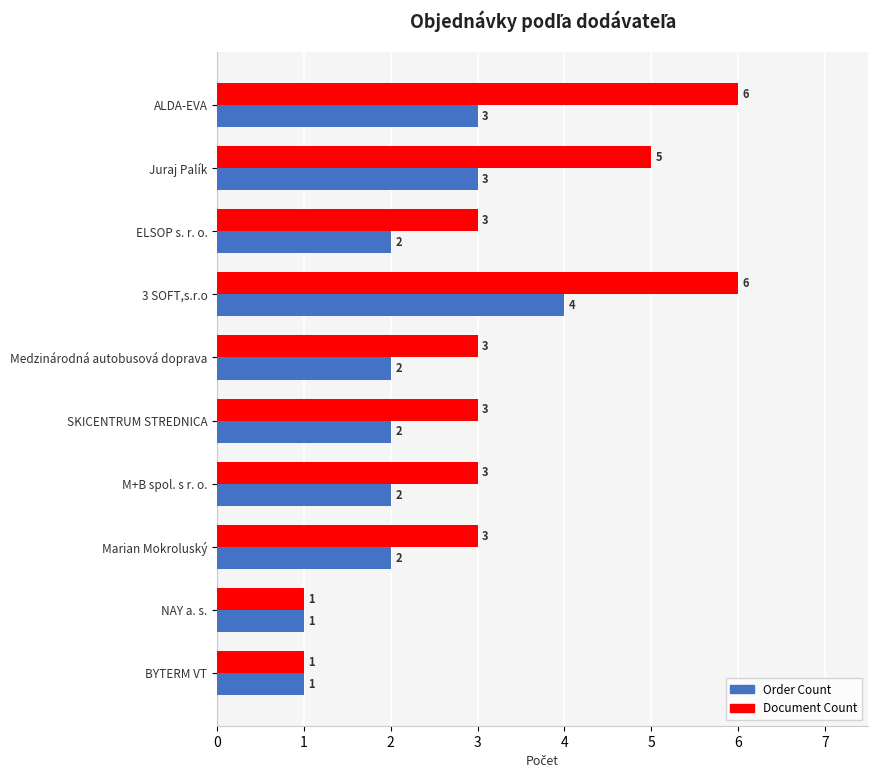

Count the Document Count values in the range 3 to 5.

6